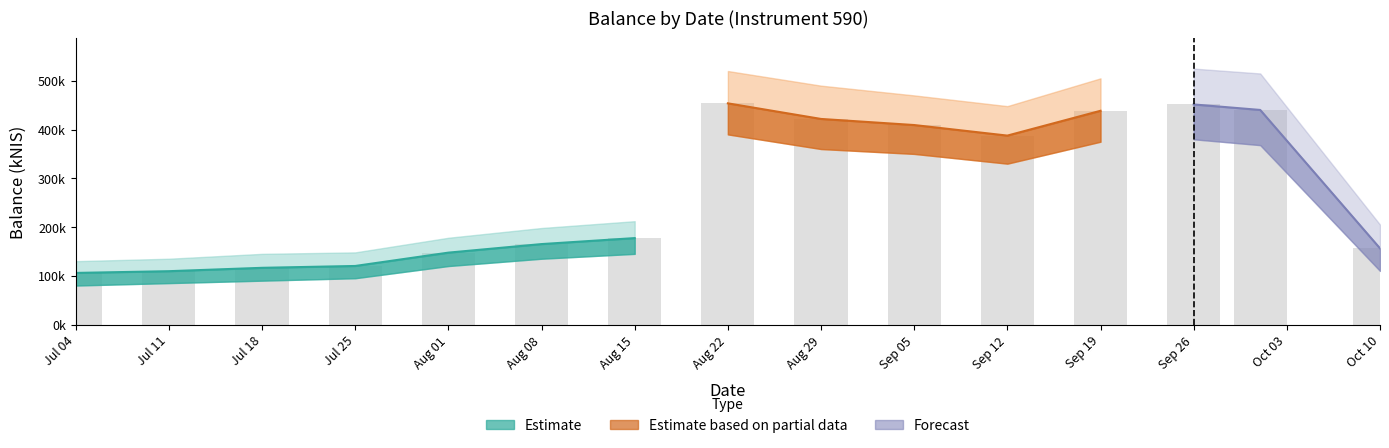

Does the chart contain any negative values?

No